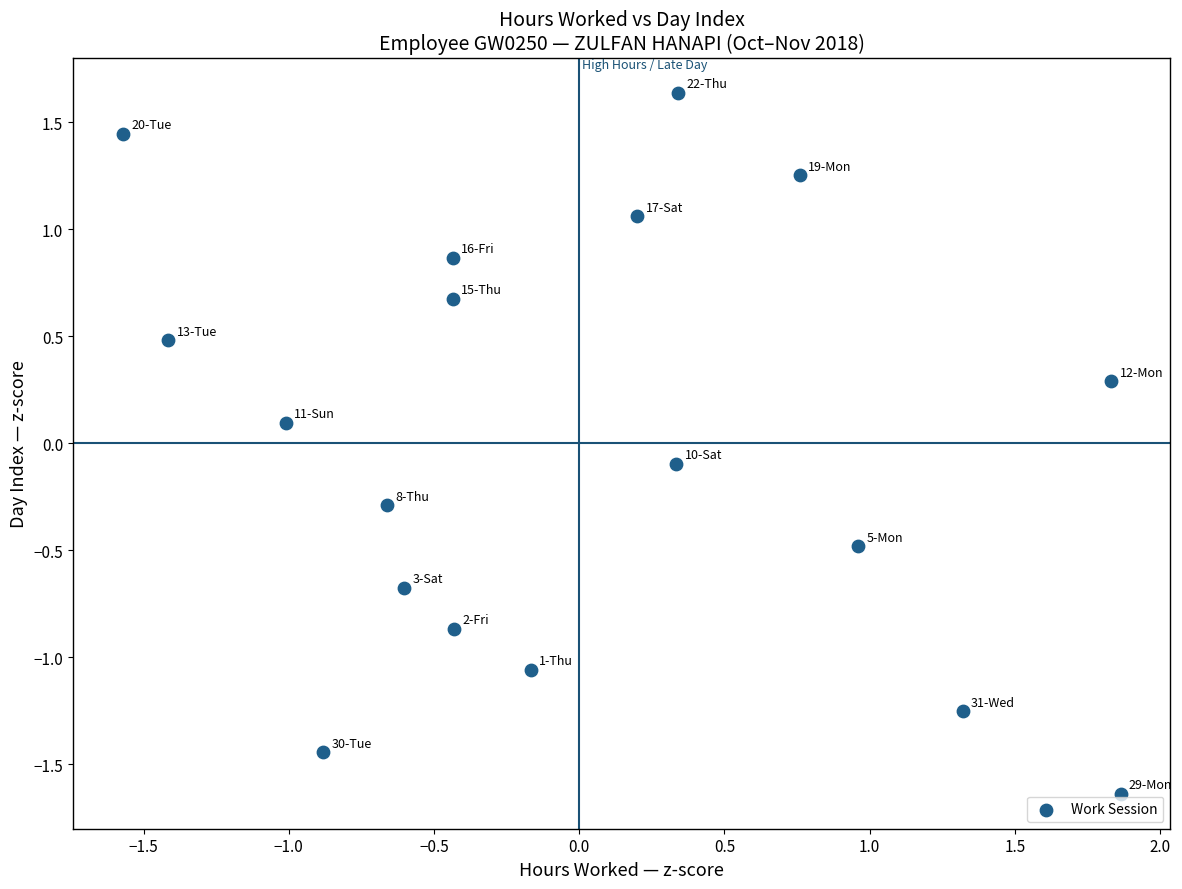

What is the range of X values (max minus min)?

3.4